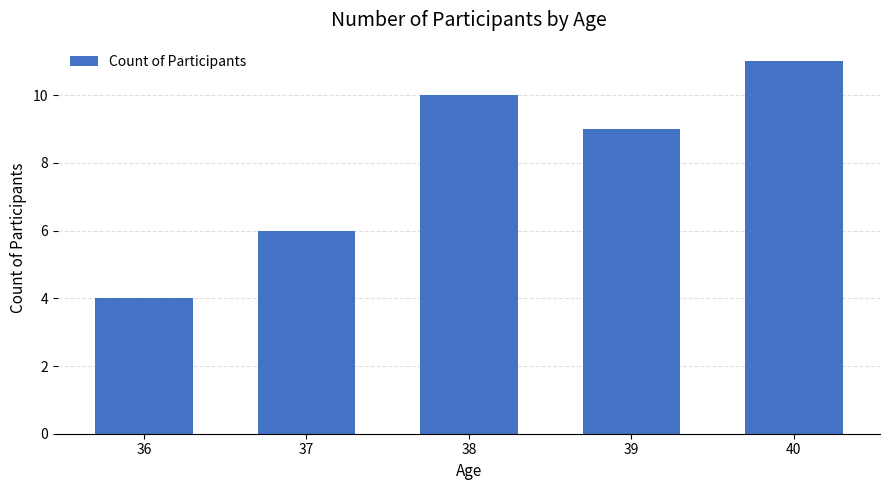

How many data points does each series have?

5